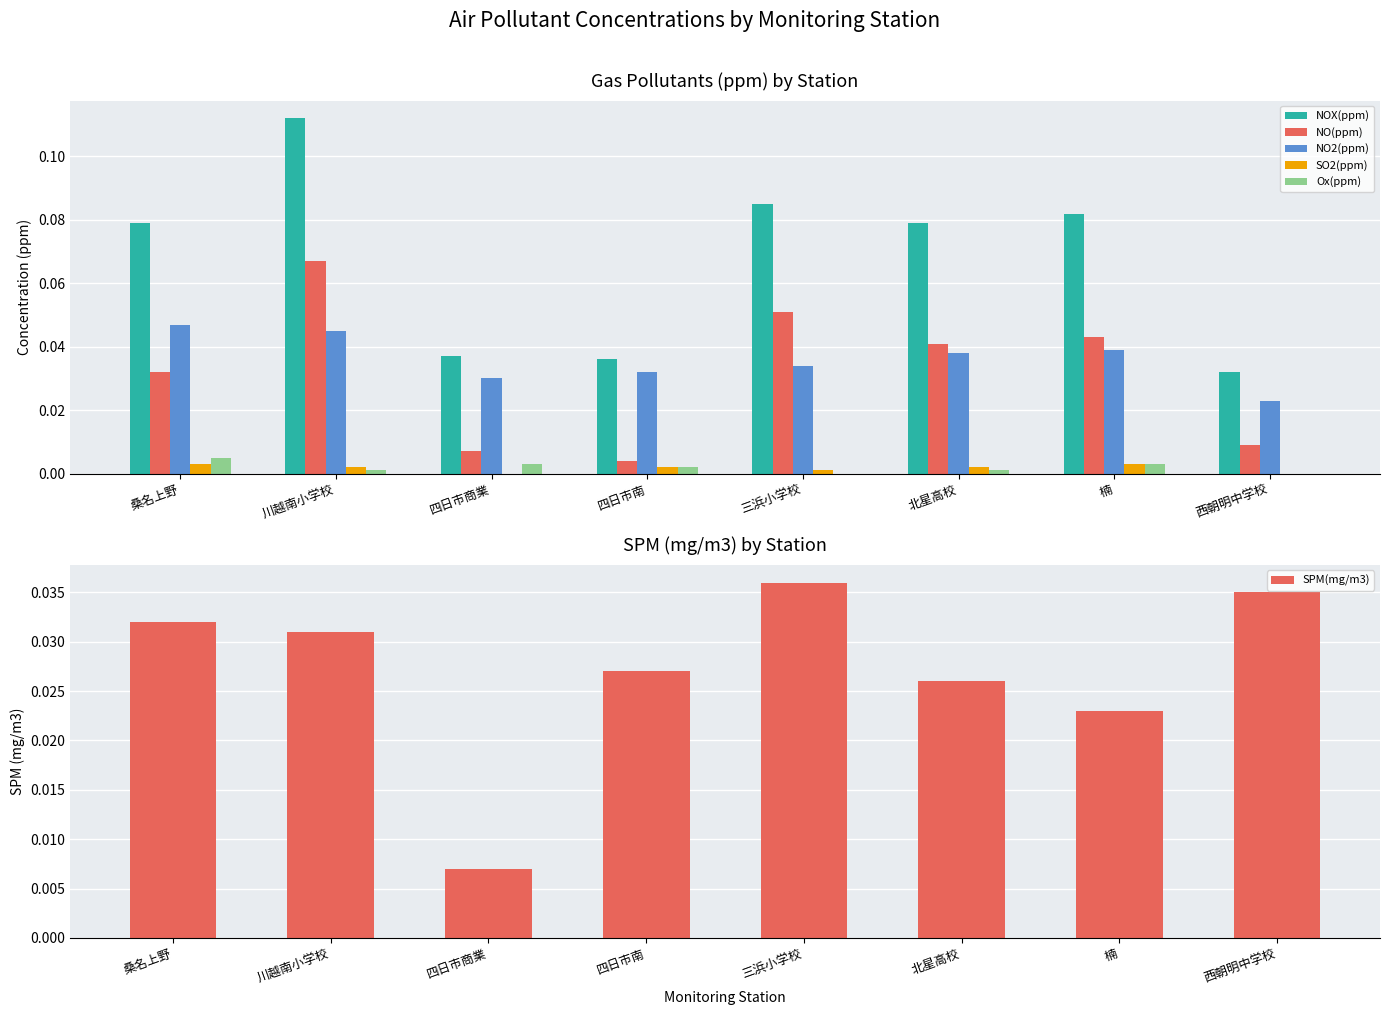

What are all the series names shown in the legend?

NOX(ppm), NO(ppm), NO2(ppm), SO2(ppm), Ox(ppm), SPM(mg/m3)